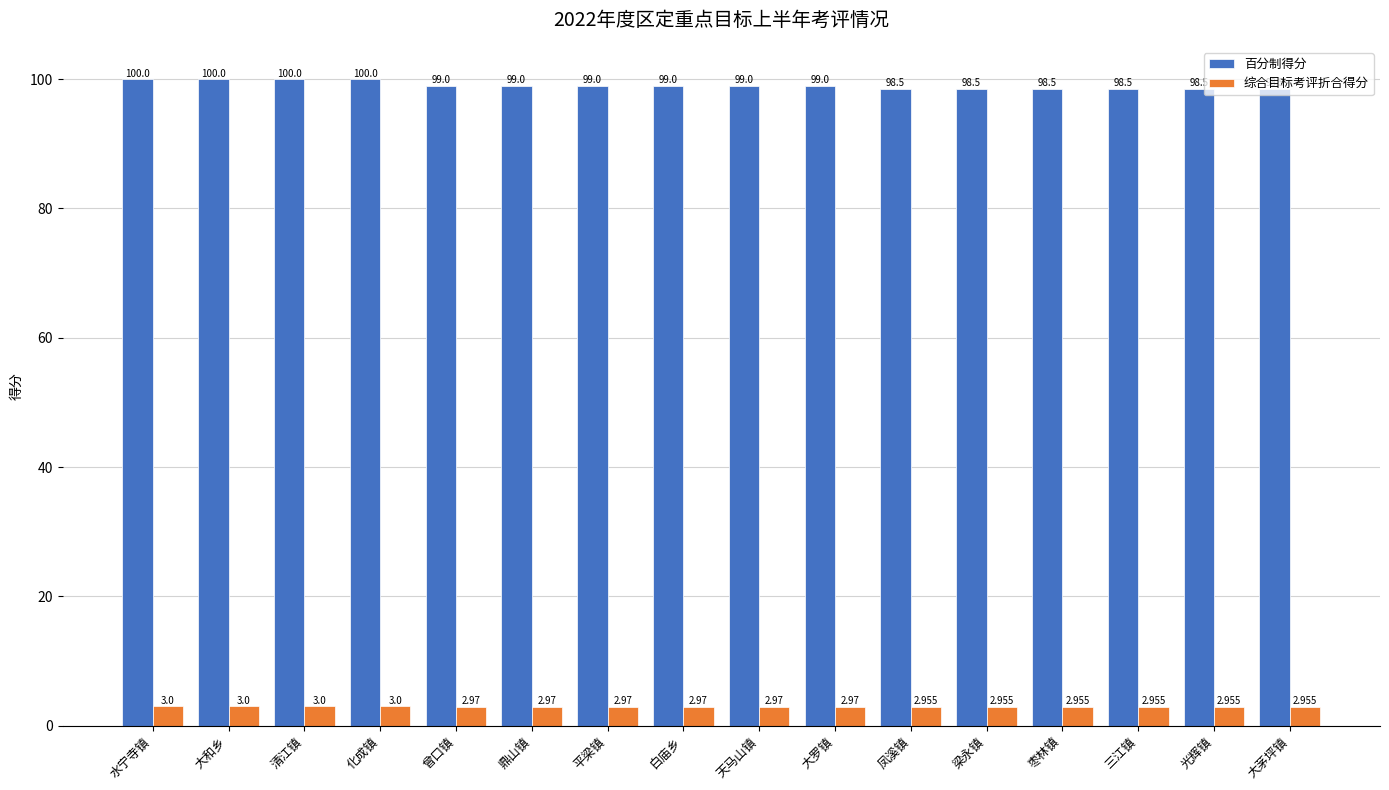

What position from the right is 大茅坪镇?

1